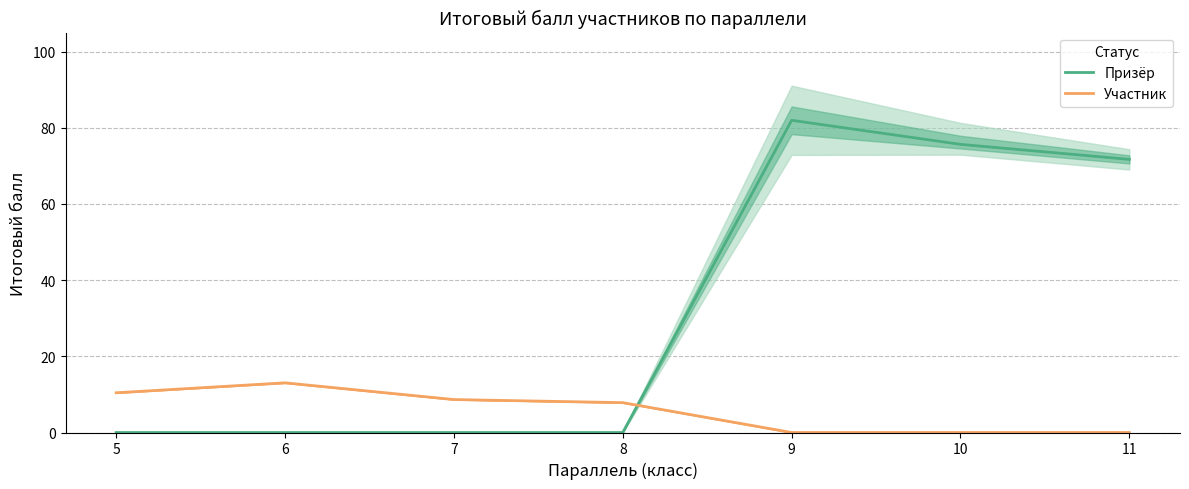

Where is Участник nearest to the value 6?

8